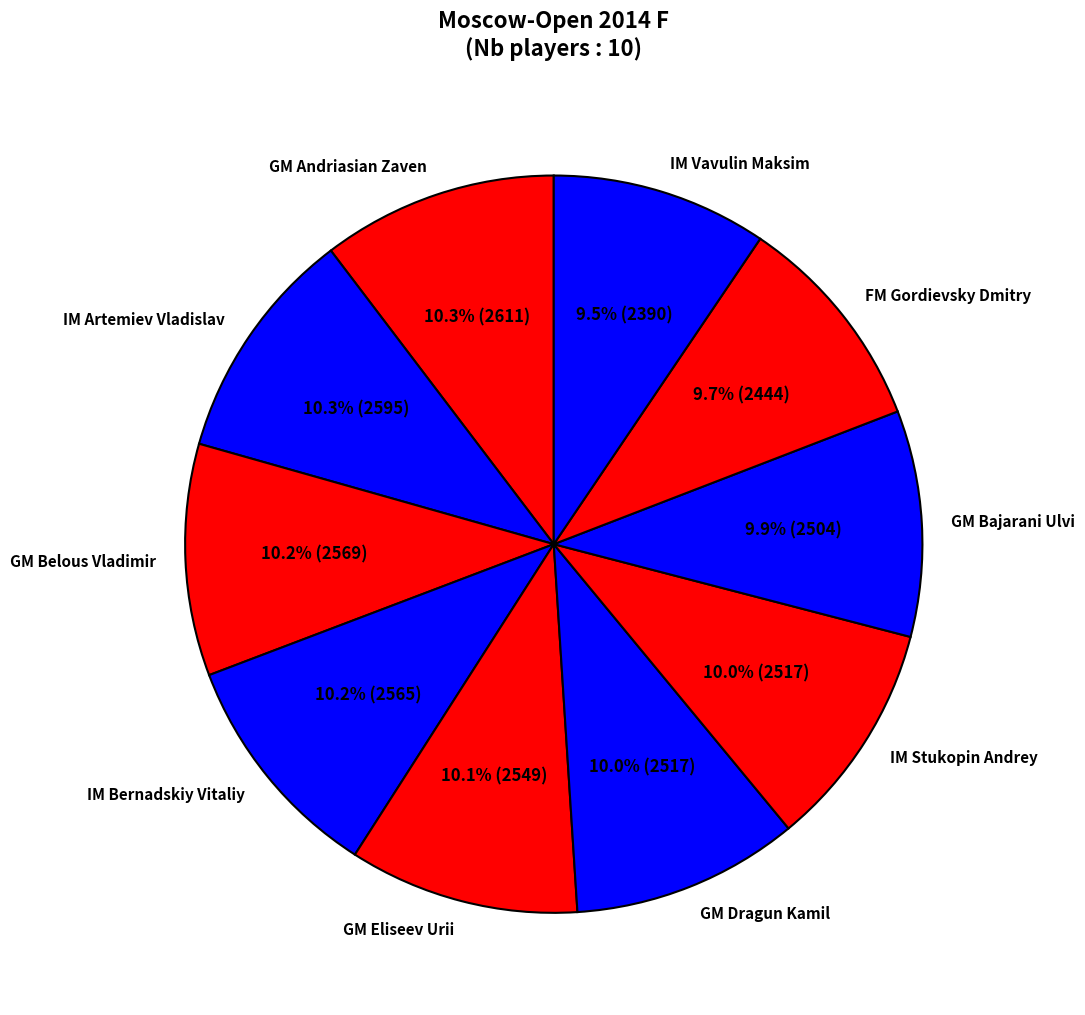

Which has a higher value, GM Eliseev Urii or IM Vavulin Maksim?

GM Eliseev Urii